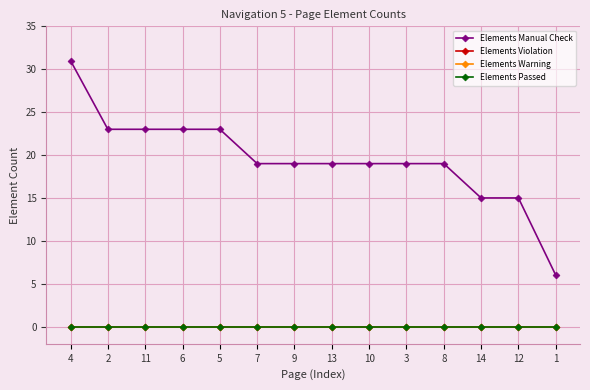

Rank the categories by Elements Violation value from lowest to highest.

4, 2, 11, 6, 5, 7, 9, 13, 10, 3, 8, 14, 12, 1